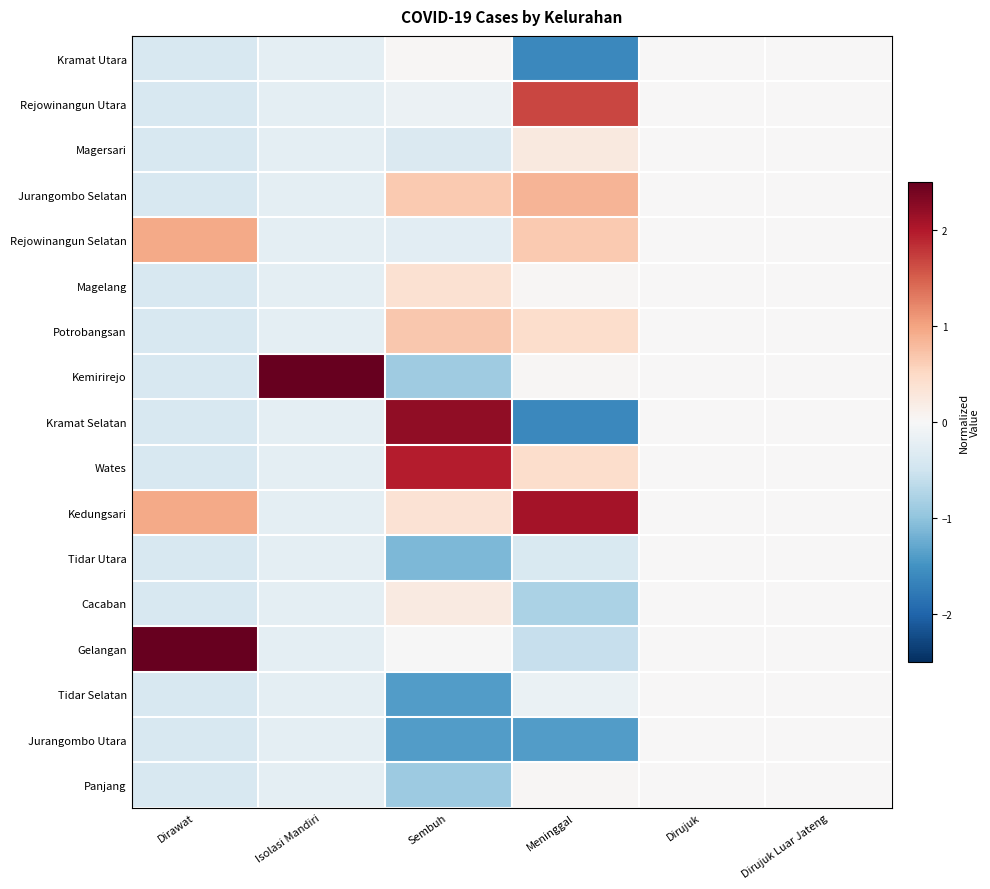

Reading left to right, extract all data points from this chart.

Kramat Utara: Dirawat=-0.4	Isolasi Mandiri=-0.2	Sembuh=0.0	Meninggal=-1.6	Dirujuk=0.0	Dirujuk Luar Jateng=0.0
Rejowinangun Utara: Dirawat=-0.4	Isolasi Mandiri=-0.2	Sembuh=-0.1	Meninggal=1.7	Dirujuk=0.0	Dirujuk Luar Jateng=0.0
Magersari: Dirawat=-0.4	Isolasi Mandiri=-0.2	Sembuh=-0.4	Meninggal=0.2	Dirujuk=0.0	Dirujuk Luar Jateng=0.0
Jurangombo Selatan: Dirawat=-0.4	Isolasi Mandiri=-0.2	Sembuh=0.7	Meninggal=0.9	Dirujuk=0.0	Dirujuk Luar Jateng=0.0
Rejowinangun Selatan: Dirawat=0.9	Isolasi Mandiri=-0.2	Sembuh=-0.3	Meninggal=0.7	Dirujuk=0.0	Dirujuk Luar Jateng=0.0
Magelang: Dirawat=-0.4	Isolasi Mandiri=-0.2	Sembuh=0.4	Meninggal=0.0	Dirujuk=0.0	Dirujuk Luar Jateng=0.0
Potrobangsan: Dirawat=-0.4	Isolasi Mandiri=-0.2	Sembuh=0.7	Meninggal=0.4	Dirujuk=0.0	Dirujuk Luar Jateng=0.0
Kemirirejo: Dirawat=-0.4	Isolasi Mandiri=4.0	Sembuh=-0.9	Meninggal=0.0	Dirujuk=0.0	Dirujuk Luar Jateng=0.0
Kramat Selatan: Dirawat=-0.4	Isolasi Mandiri=-0.2	Sembuh=2.2	Meninggal=-1.6	Dirujuk=0.0	Dirujuk Luar Jateng=0.0
Wates: Dirawat=-0.4	Isolasi Mandiri=-0.2	Sembuh=2.0	Meninggal=0.4	Dirujuk=0.0	Dirujuk Luar Jateng=0.0
Kedungsari: Dirawat=0.9	Isolasi Mandiri=-0.2	Sembuh=0.4	Meninggal=2.1	Dirujuk=0.0	Dirujuk Luar Jateng=0.0
Tidar Utara: Dirawat=-0.4	Isolasi Mandiri=-0.2	Sembuh=-1.1	Meninggal=-0.4	Dirujuk=0.0	Dirujuk Luar Jateng=0.0
Cacaban: Dirawat=-0.4	Isolasi Mandiri=-0.2	Sembuh=0.2	Meninggal=-0.8	Dirujuk=0.0	Dirujuk Luar Jateng=0.0
Gelangan: Dirawat=3.6	Isolasi Mandiri=-0.2	Sembuh=-0.0	Meninggal=-0.6	Dirujuk=0.0	Dirujuk Luar Jateng=0.0
Tidar Selatan: Dirawat=-0.4	Isolasi Mandiri=-0.2	Sembuh=-1.4	Meninggal=-0.2	Dirujuk=0.0	Dirujuk Luar Jateng=0.0
Jurangombo Utara: Dirawat=-0.4	Isolasi Mandiri=-0.2	Sembuh=-1.4	Meninggal=-1.4	Dirujuk=0.0	Dirujuk Luar Jateng=0.0
Panjang: Dirawat=-0.4	Isolasi Mandiri=-0.2	Sembuh=-0.9	Meninggal=0.0	Dirujuk=0.0	Dirujuk Luar Jateng=0.0